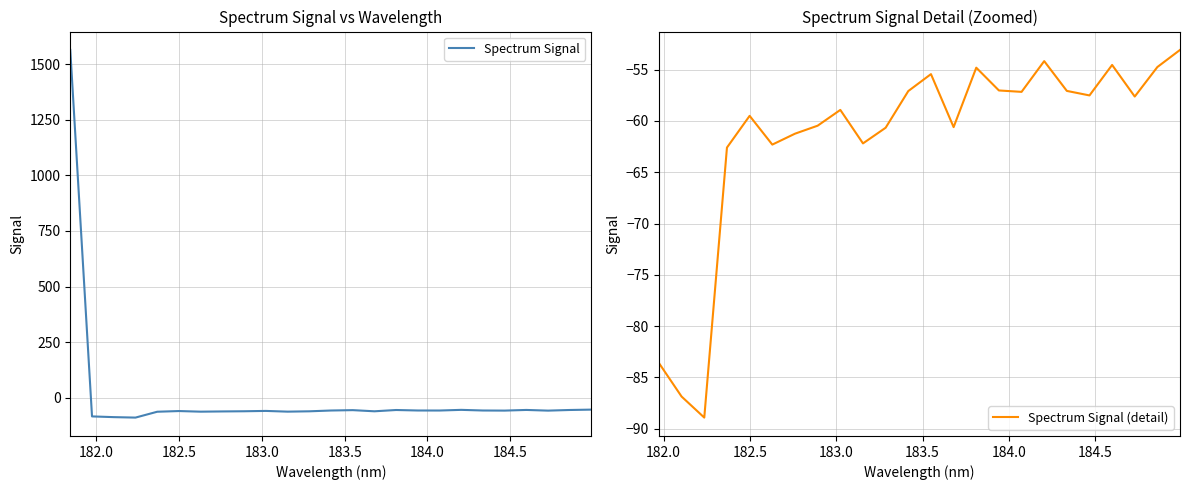

What value does the data have at 184.0735234058?

-57.2